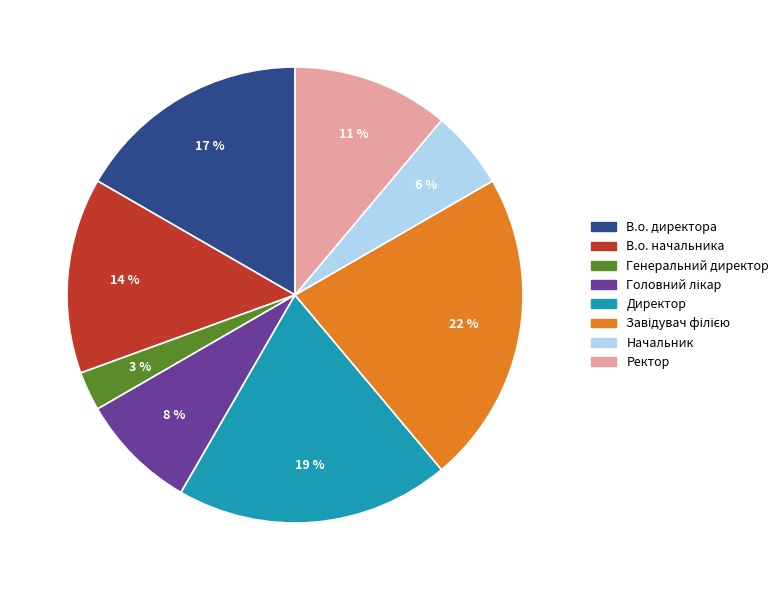

Which category has the smallest portion of the pie?

Генеральний директор